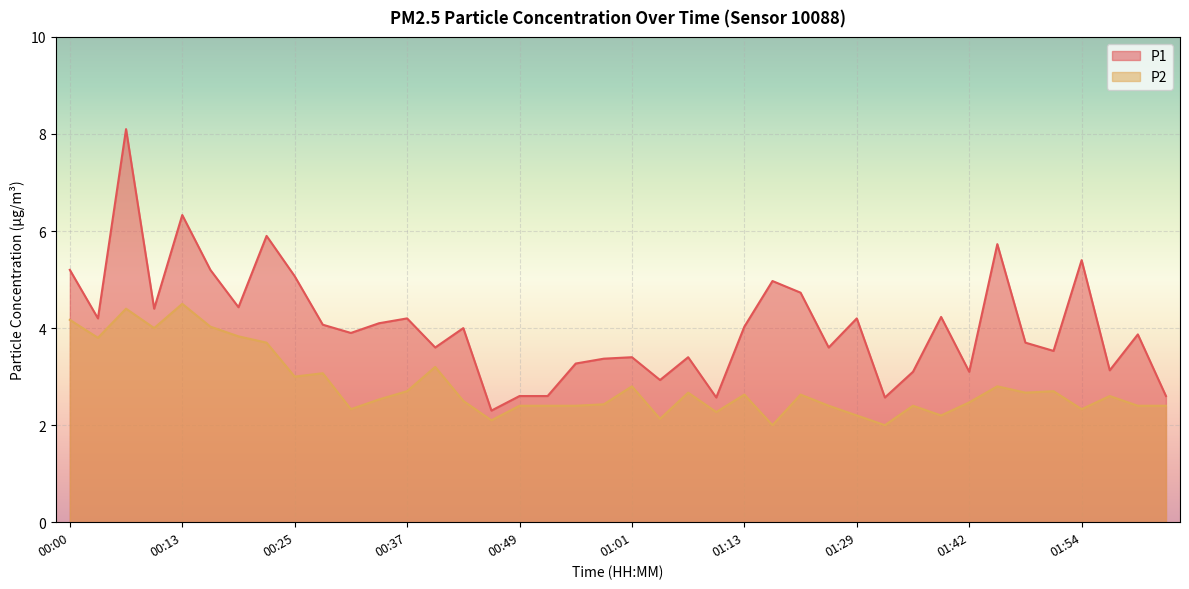

How many series are shown in this chart?

2